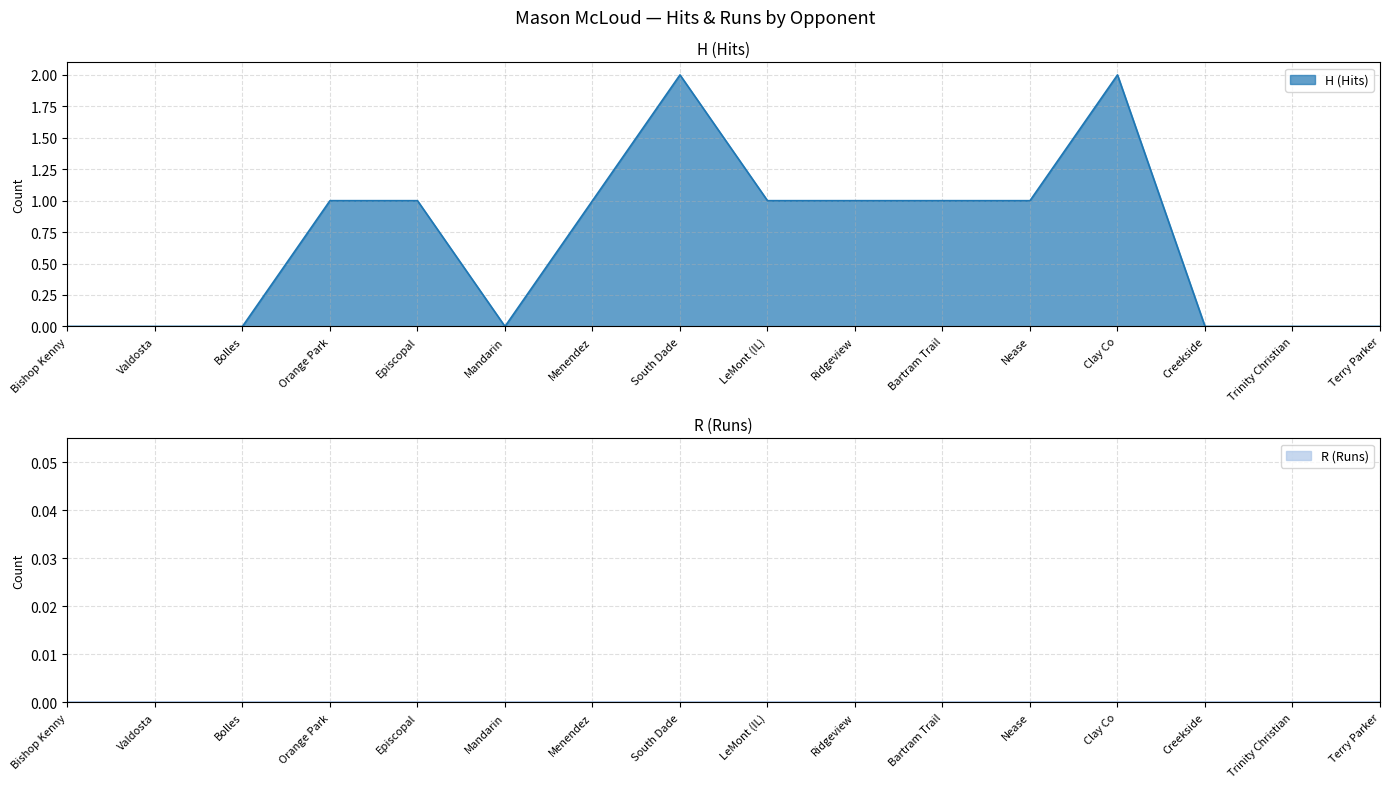

How many values are above zero?

9